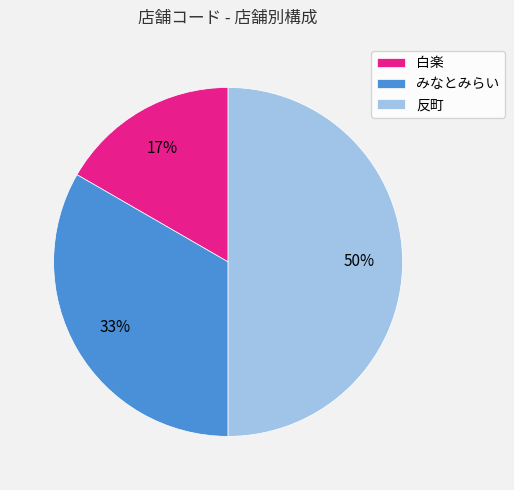

Which has a higher value, 白楽 or みなとみらい?

みなとみらい